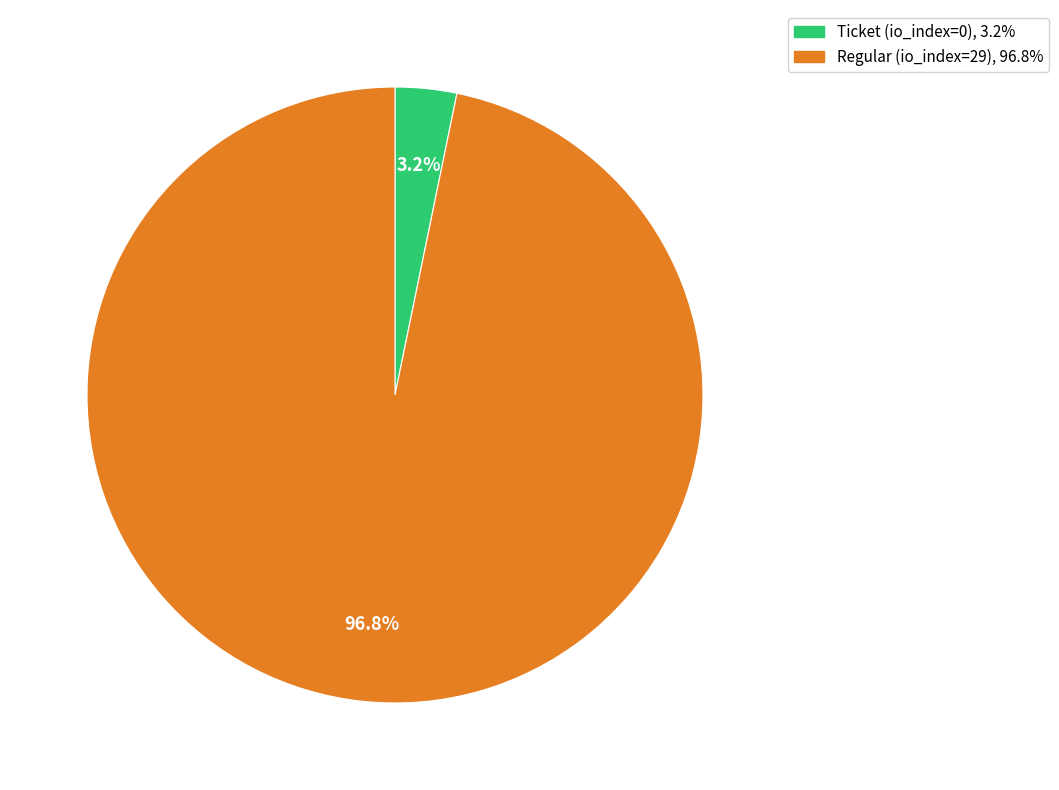

Which slice represents more than half of the pie?

Regular (io_index=29)